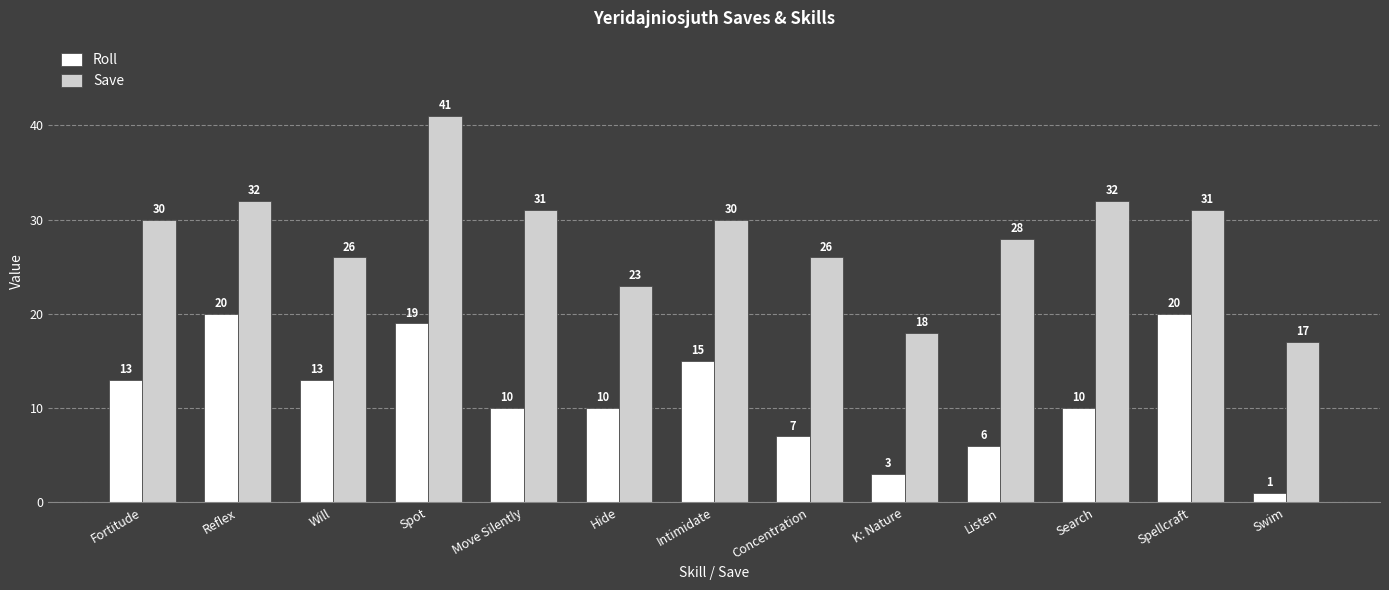

Reading left to right, what are all the values shown in this chart?

Roll: 13	20	13	19	10	10	15	7	3	6	10	20	1
Save: 30	32	26	41	31	23	30	26	18	28	32	31	17